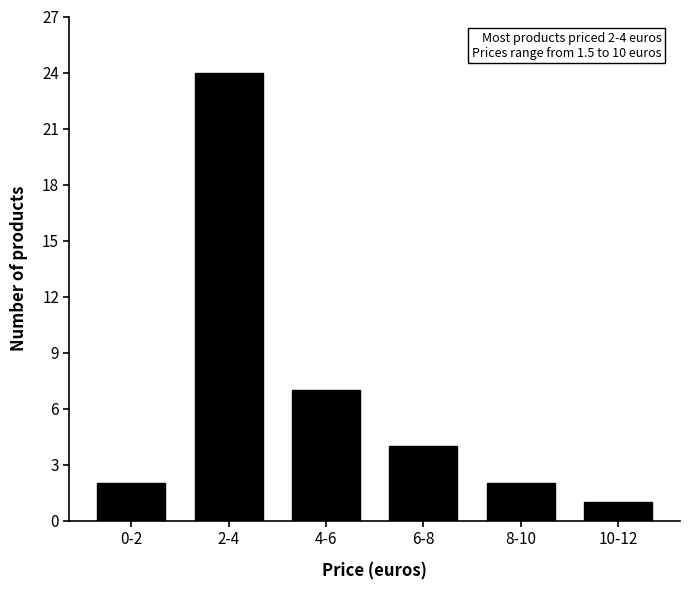

Reading right to left, what are all the values shown in this chart?

1	2	4	7	24	2